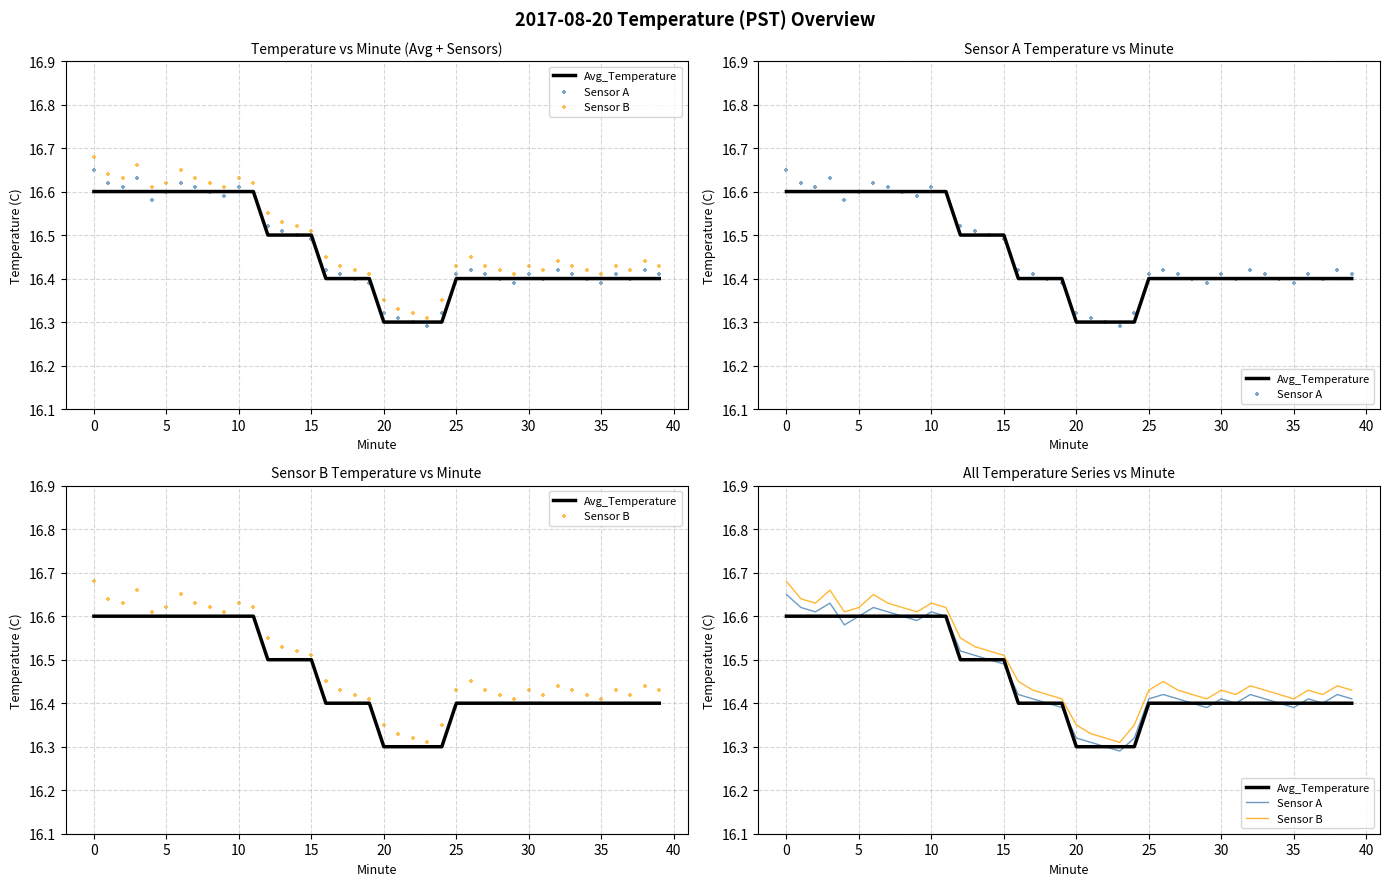

Which series reaches the maximum Y coordinate?

Sensor B